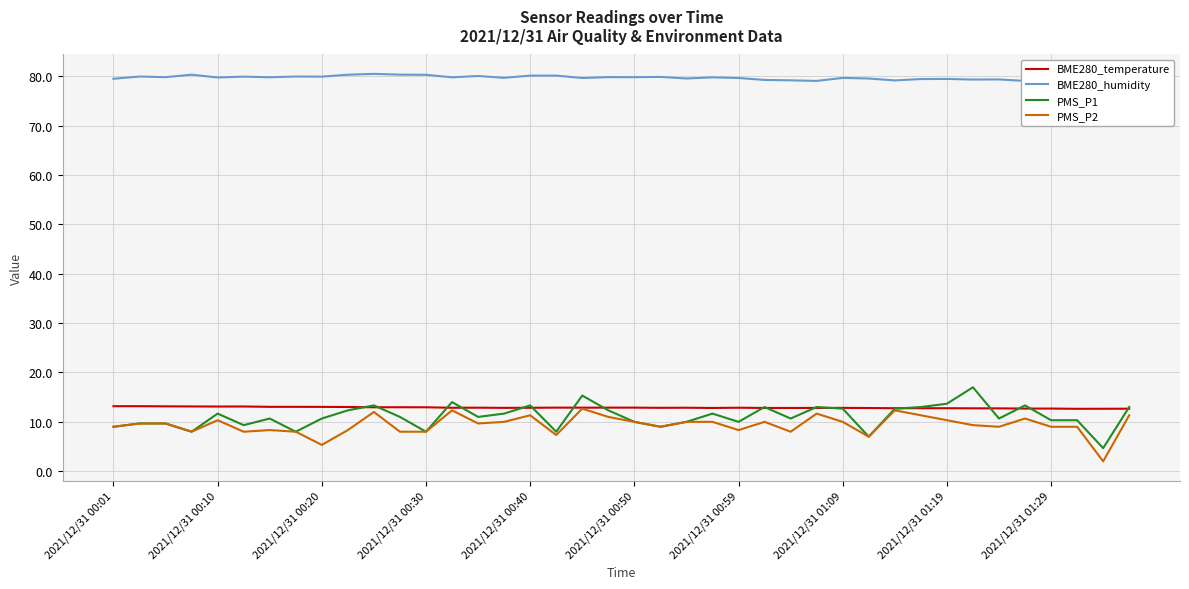

True or false: BME280_temperature has a value of 19.9 at 2021/12/31 01:19.

False